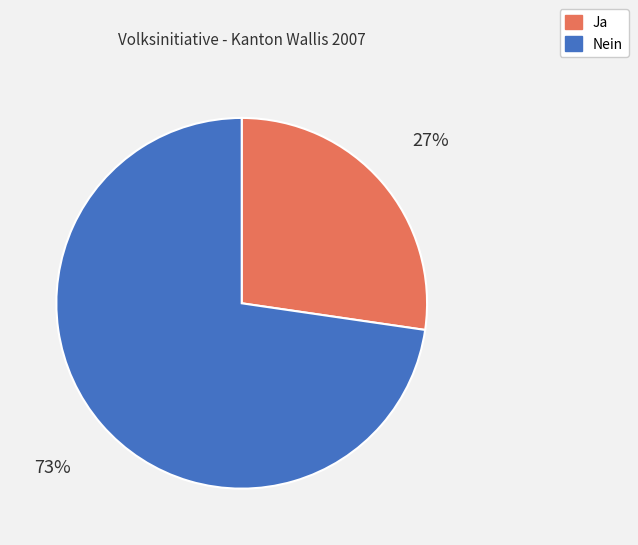

What is the smallest slice in the pie chart?

Ja